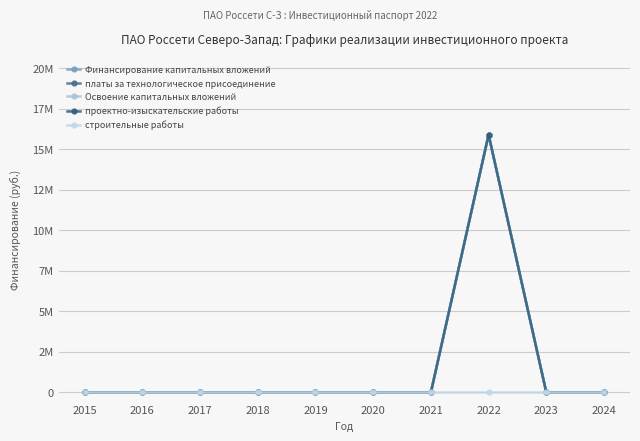

True or false: строительные работы and проектно-изыскательские работы intersect in this chart.

False